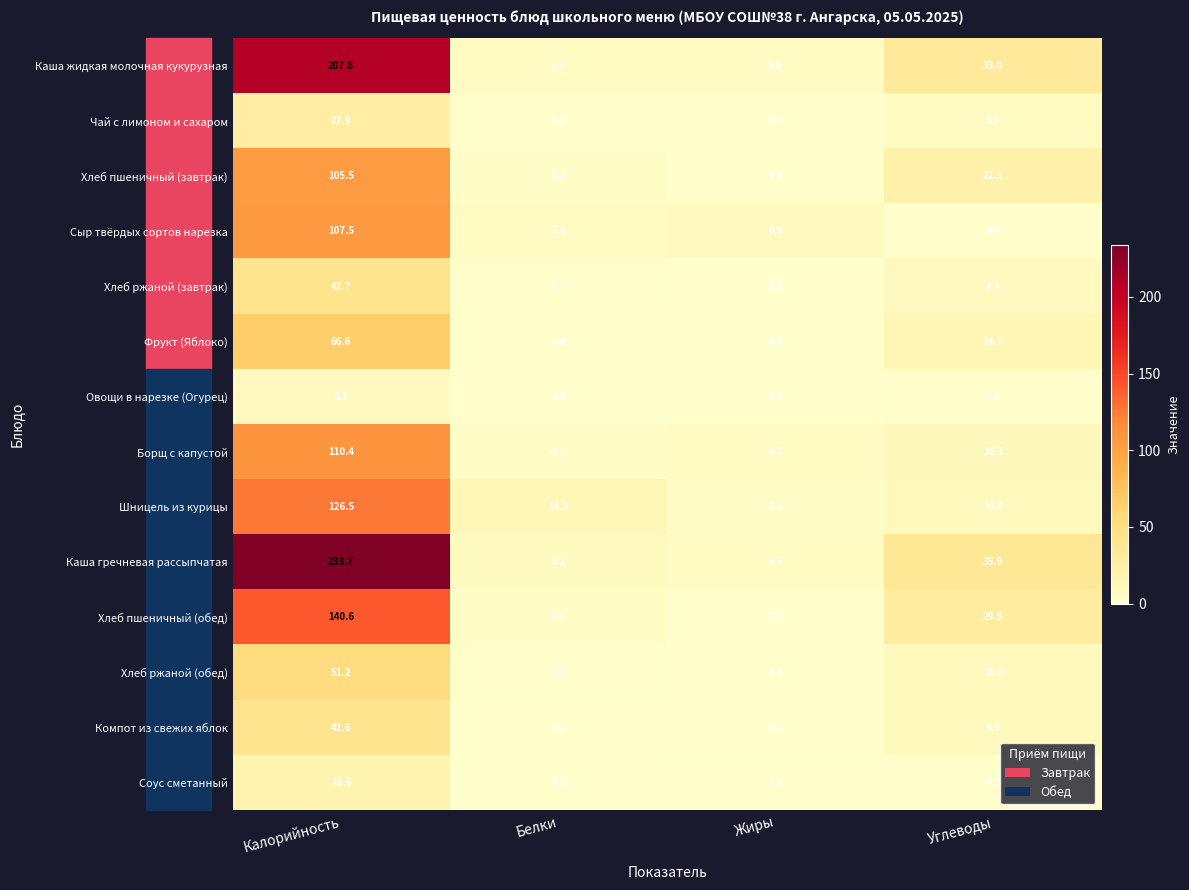

At which category is the sum across all series the highest?

Калорийность